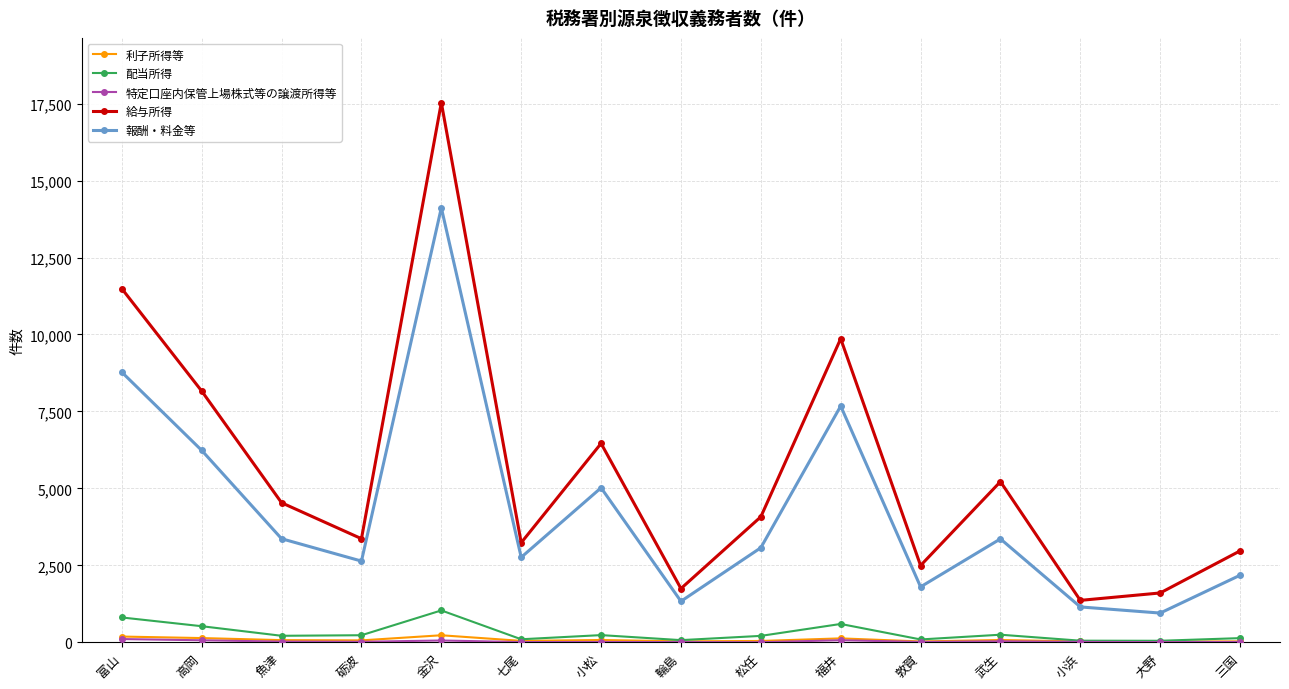

Which series changed the most between 富山 and 魚津?

給与所得